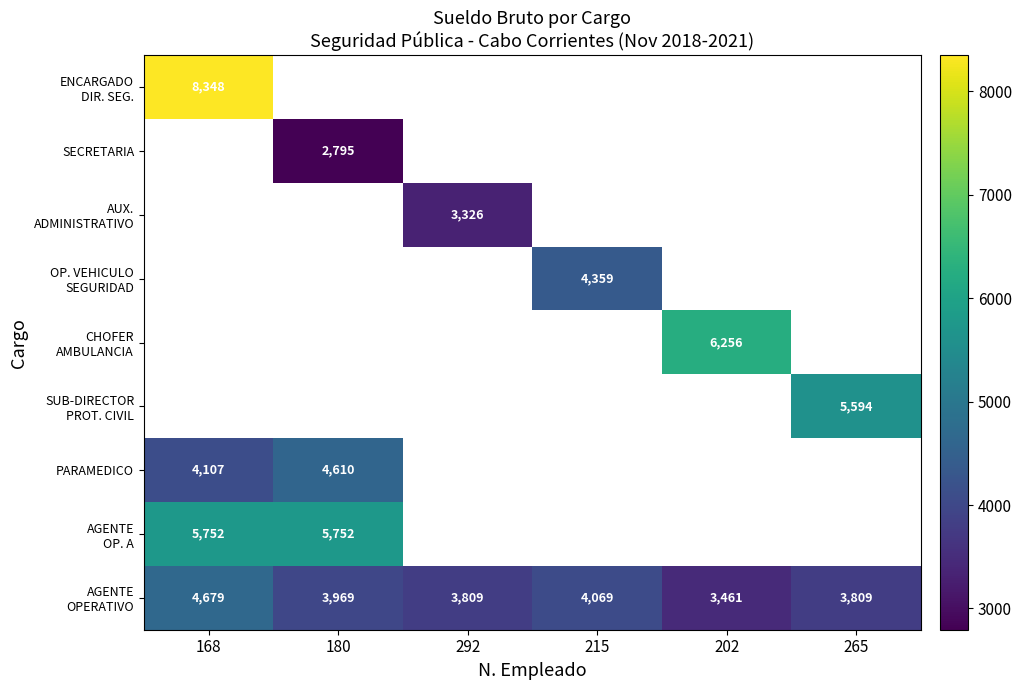

Which series has the largest total across all categories?

AGENTE OPERATIVO